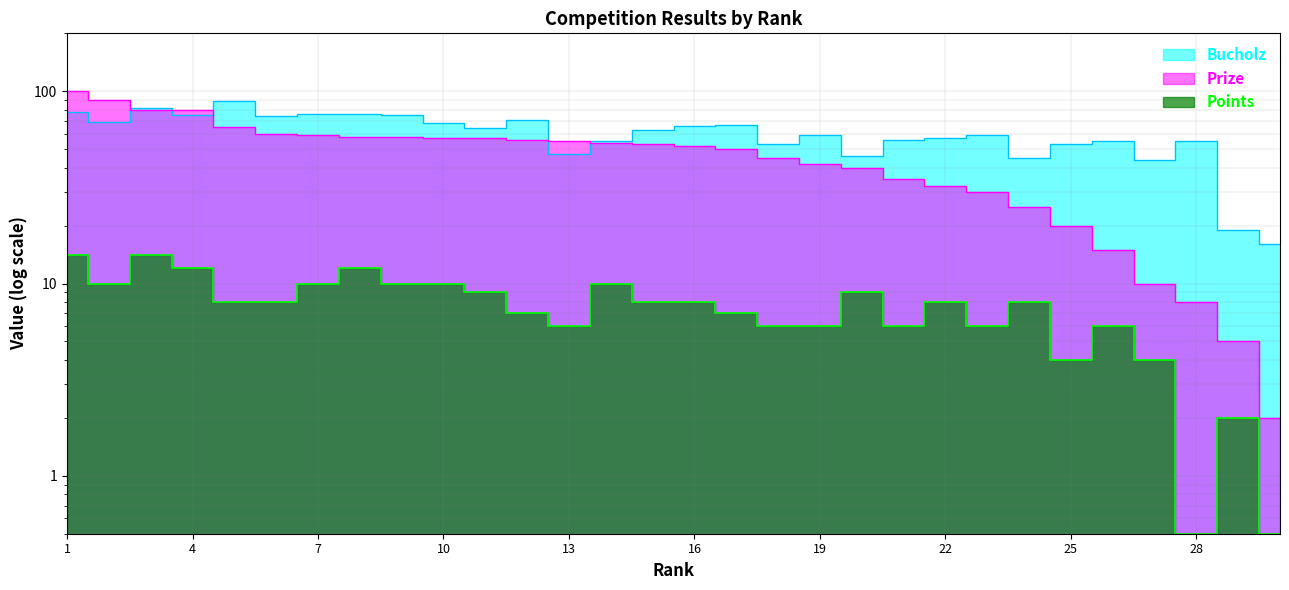

At which category is the sum across all series the highest?

1